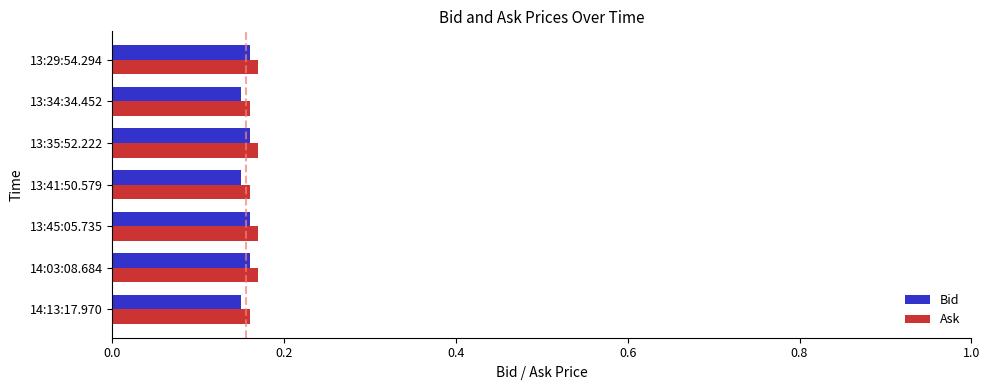

How many Bid values are between 0 and 1?

7